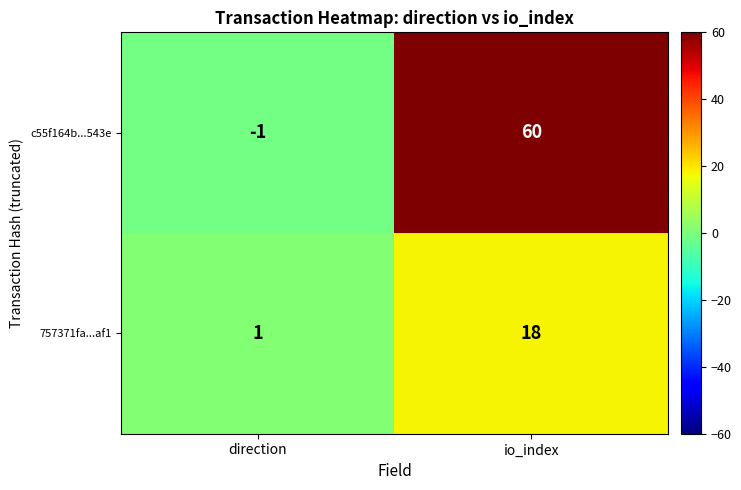

Between direction and io_index, which series saw the biggest shift?

c55f164b...543e